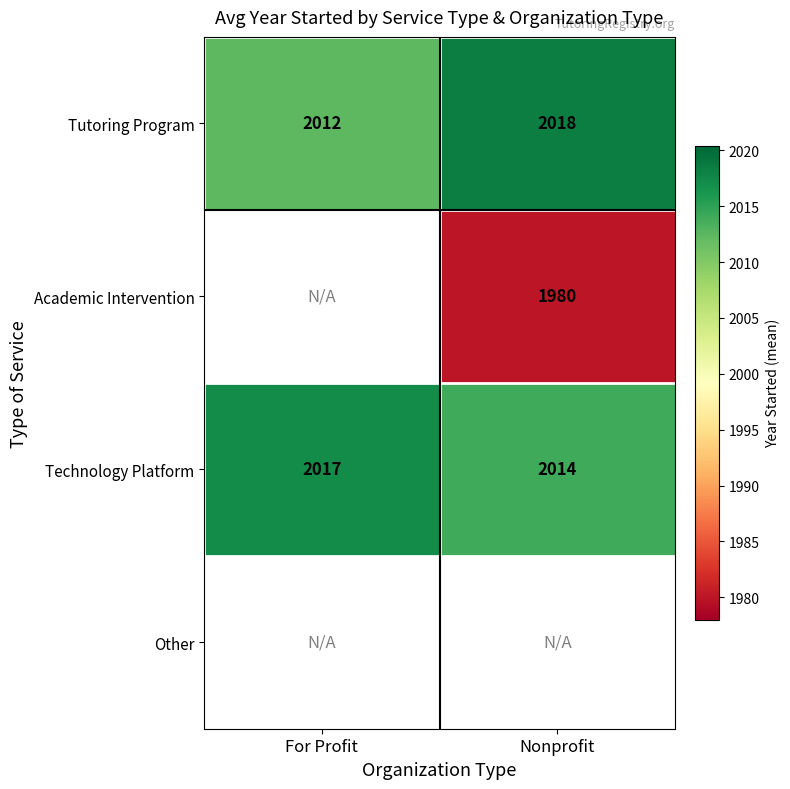

What is the smallest value displayed?

1980.0